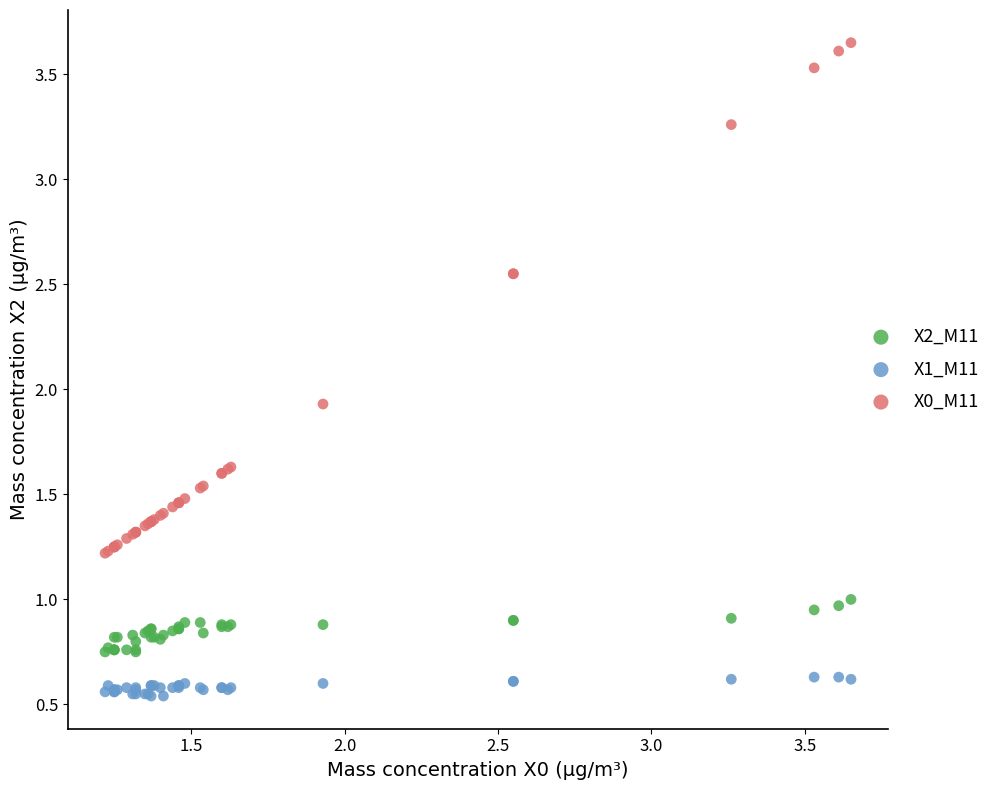

Across all series, what Y value is closest to 2?

1.9